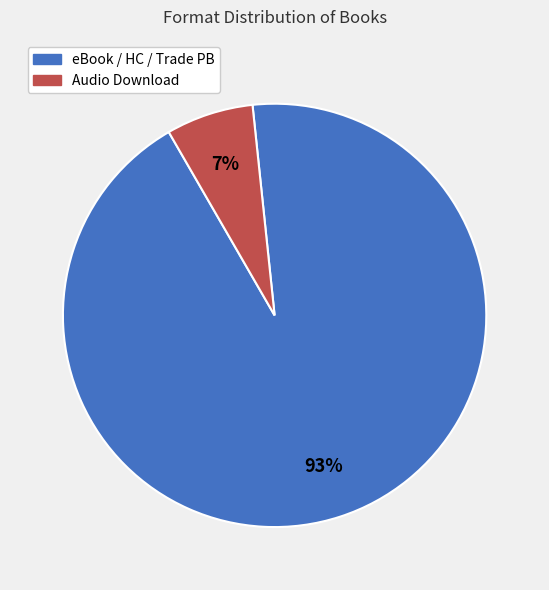

Is there any slice that represents more than half of the pie?

Yes